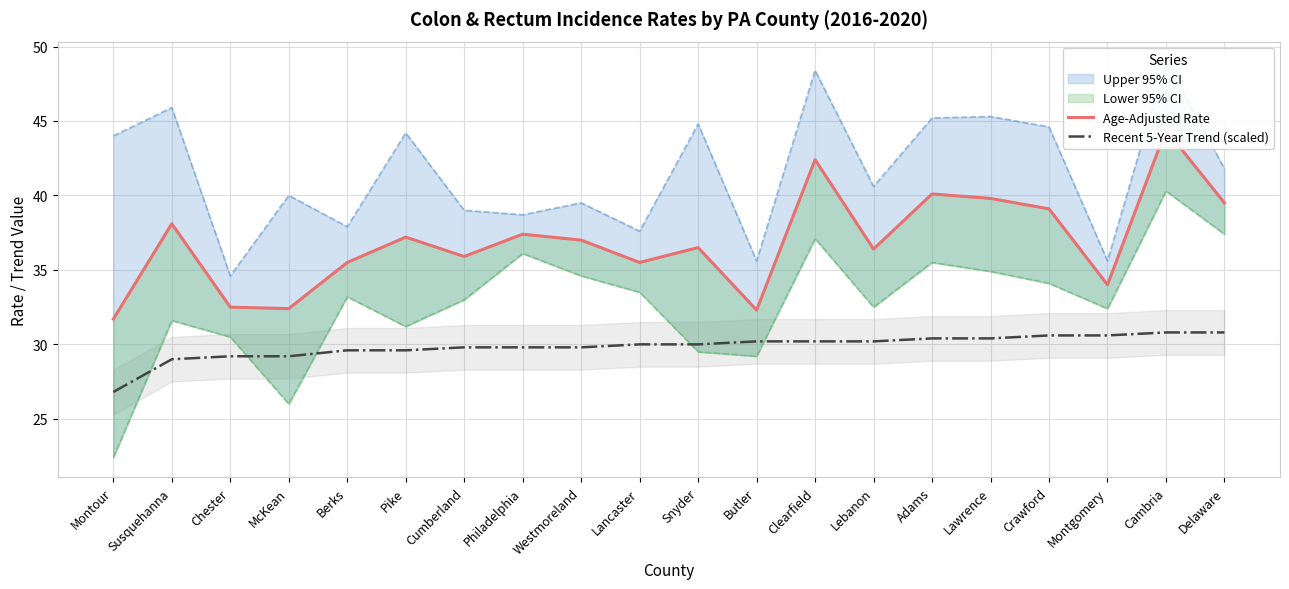

What is the approximate value of Age-Adjusted Rate at Cambria?

44.4